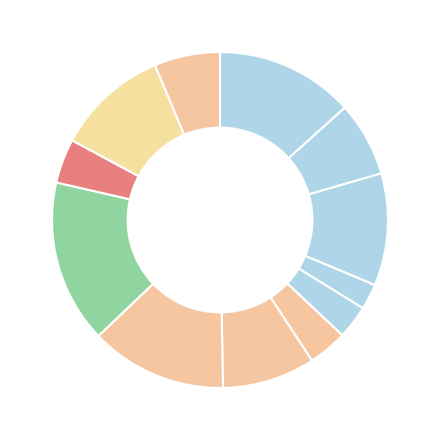

What is the largest slice in the pie chart?

гарнир